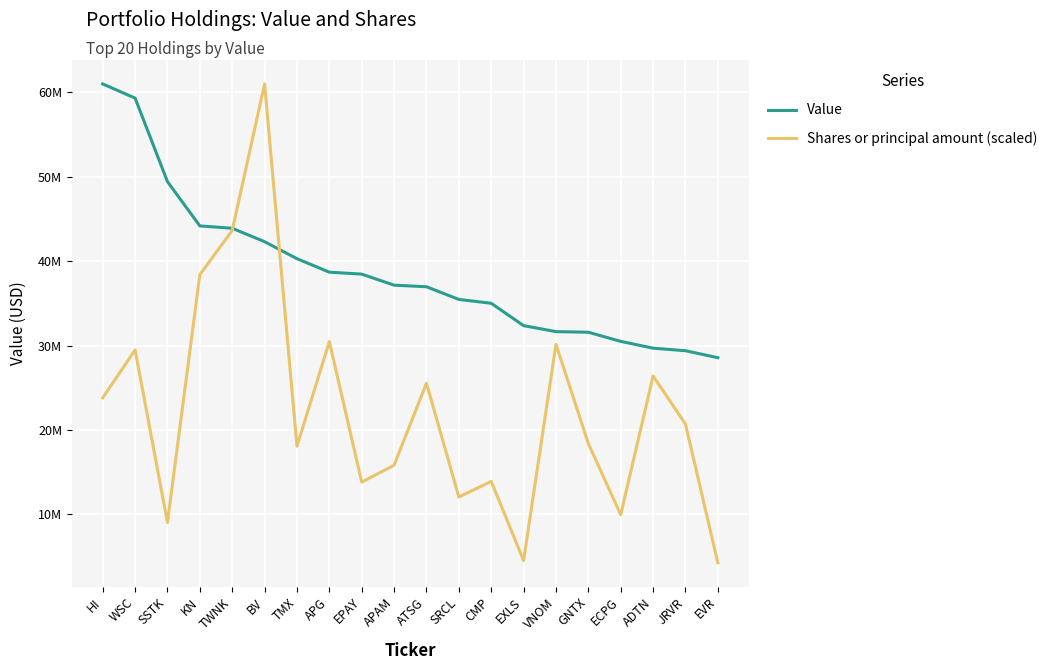

True or false: Shares or principal amount (scaled) and Value cross at least once.

True